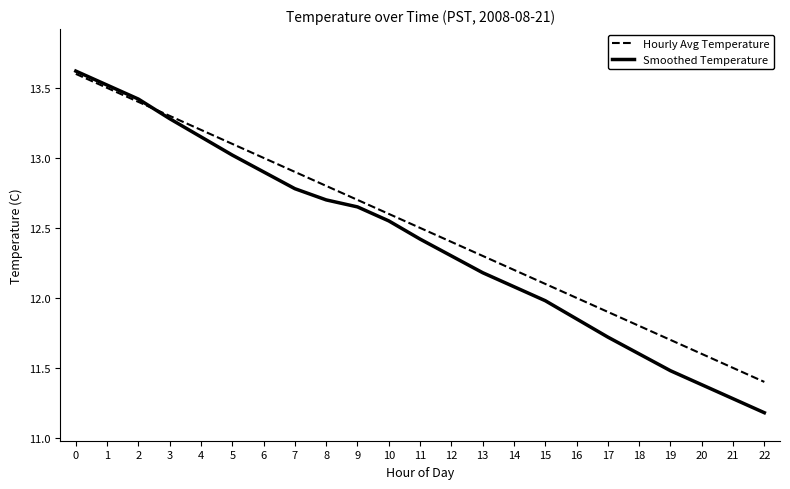

Is the value of Hourly Avg Temperature at 7 greater than the value of Smoothed Temperature at 3?

No